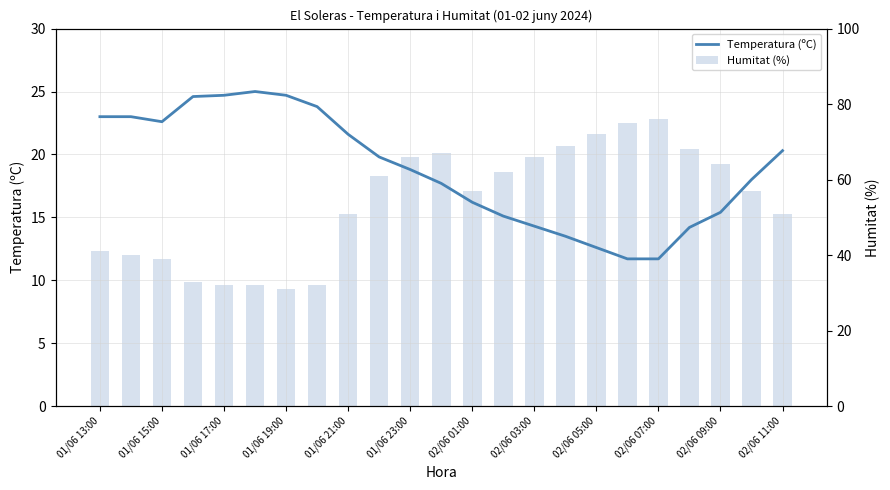

Reading left to right, extract all data points from this chart.

Temperatura (ºC): 23.0	23.0	22.6	24.6	24.7	25.0	24.7	23.8	21.6	19.8	18.8	17.7	16.2	15.1	14.3	13.5	12.6	11.7	11.7	14.2	15.4	18.0	20.3
Humitat (%): 41.0	40.0	39.0	33.0	32.0	32.0	31.0	32.0	51.0	61.0	66.0	67.0	57.0	62.0	66.0	69.0	72.0	75.0	76.0	68.0	64.0	57.0	51.0